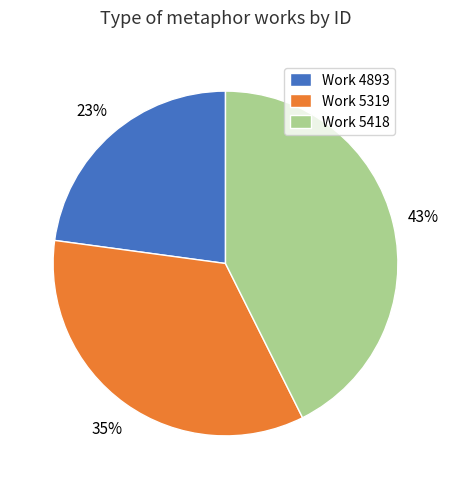

The Work 5319 slice represents 35% of the pie. True or false?

True